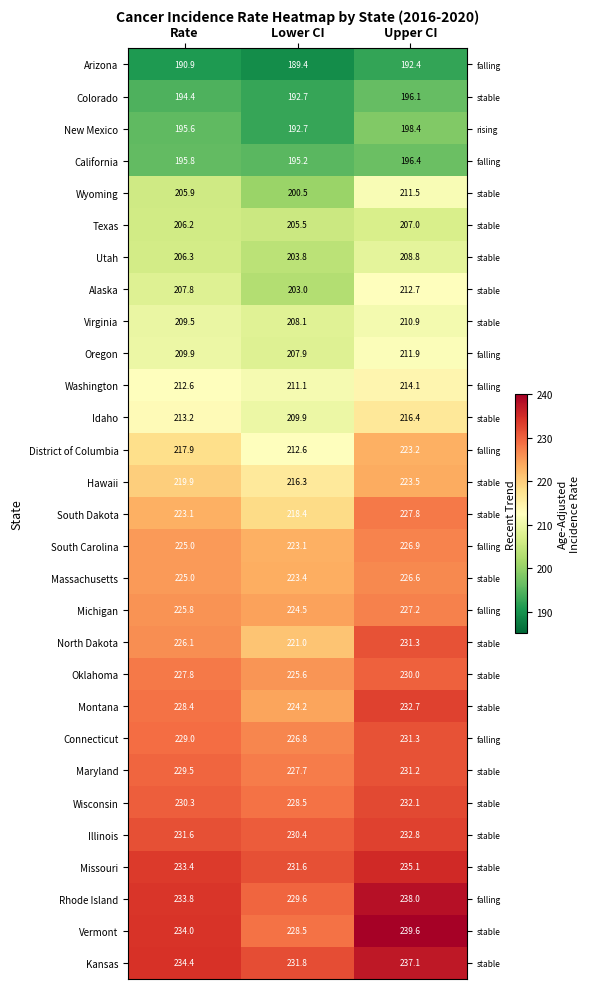

At which label does Alaska reach its peak?

Upper CI